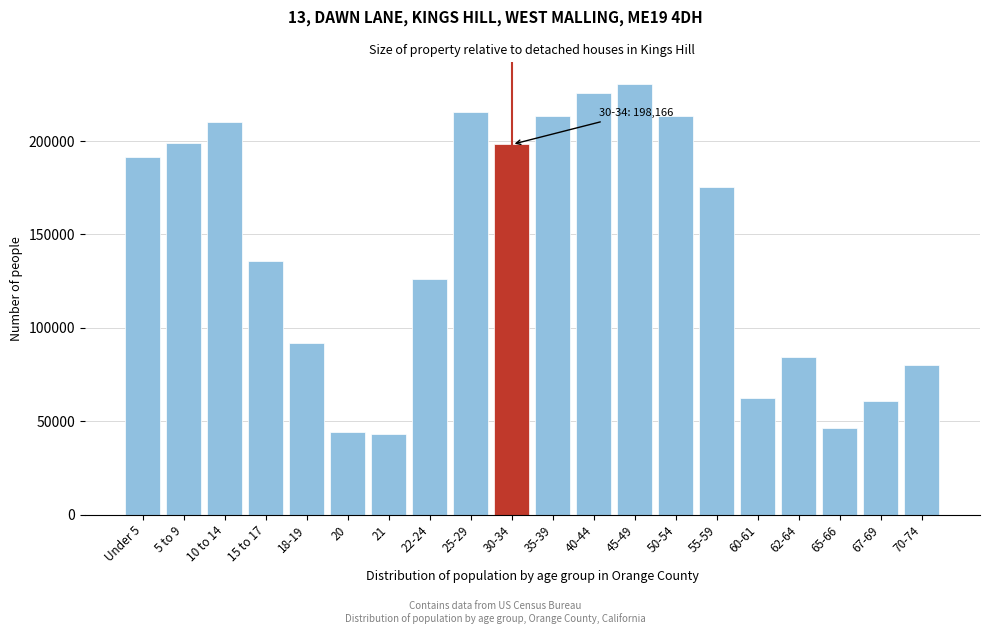

What is the sum of all values?

2848009